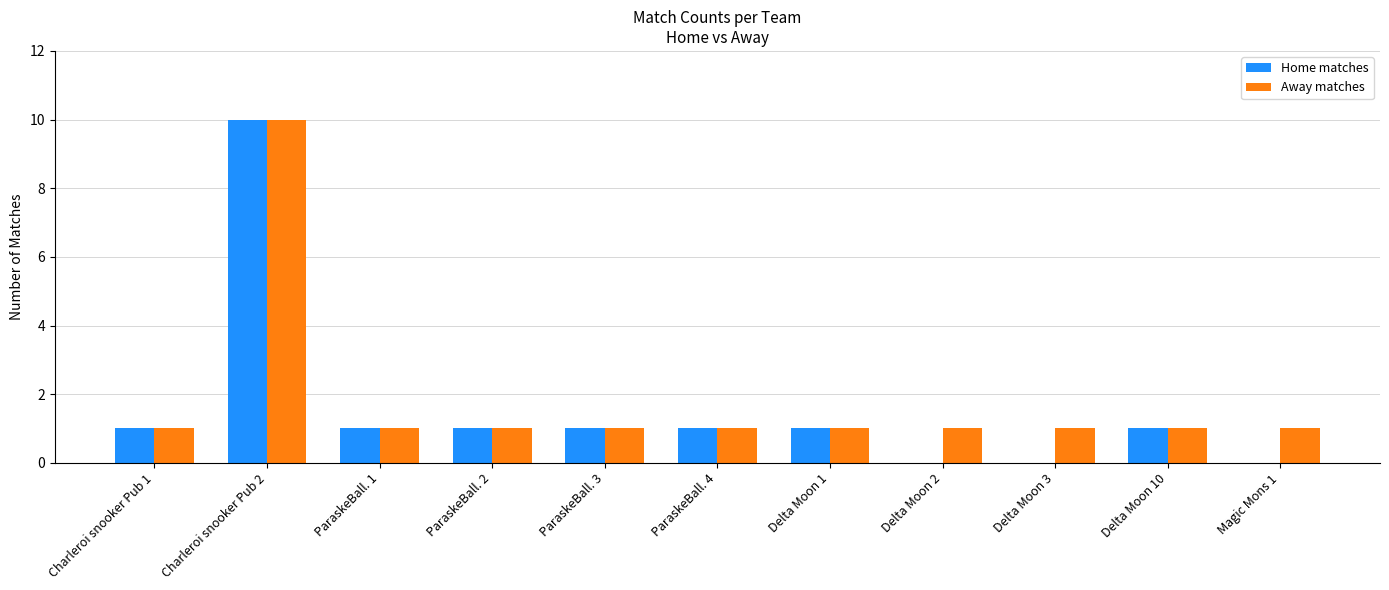

Which series has the largest total across all categories?

Away matches